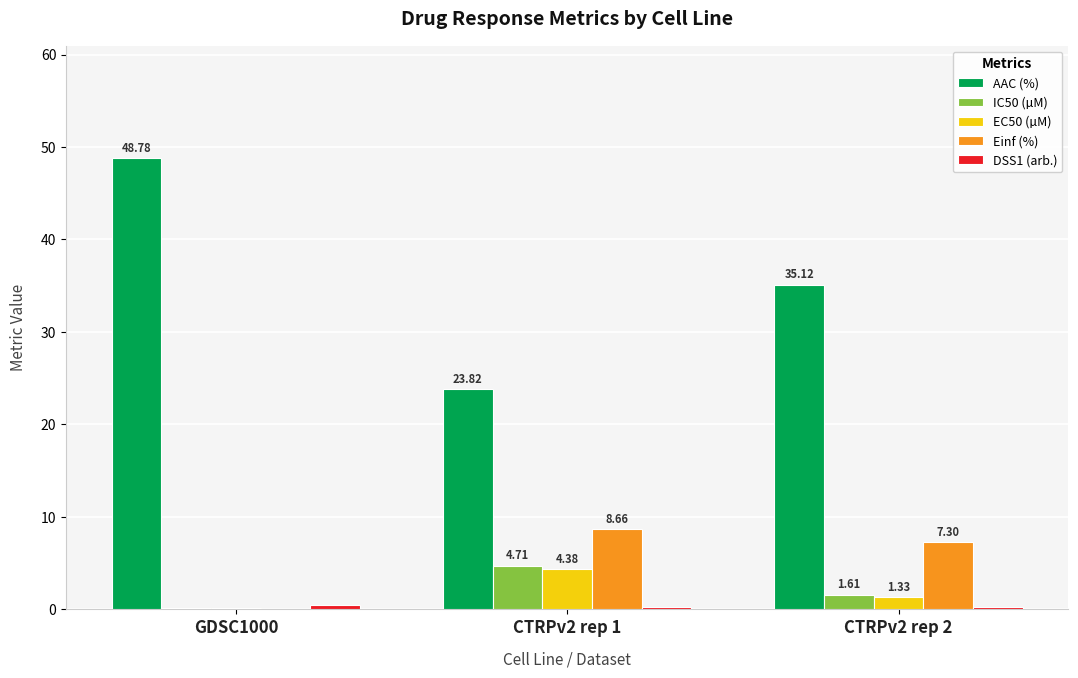

What is the total value across all series at CTRPv2 rep 2?

45.7